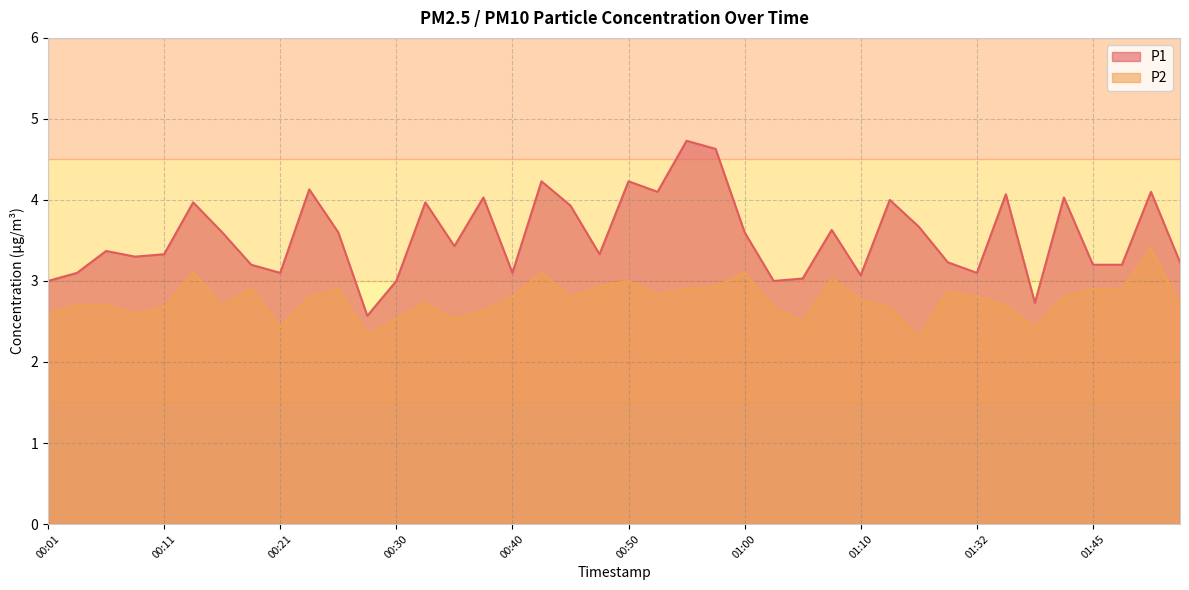

Which has a higher value, 00:28 or 00:13?

00:13